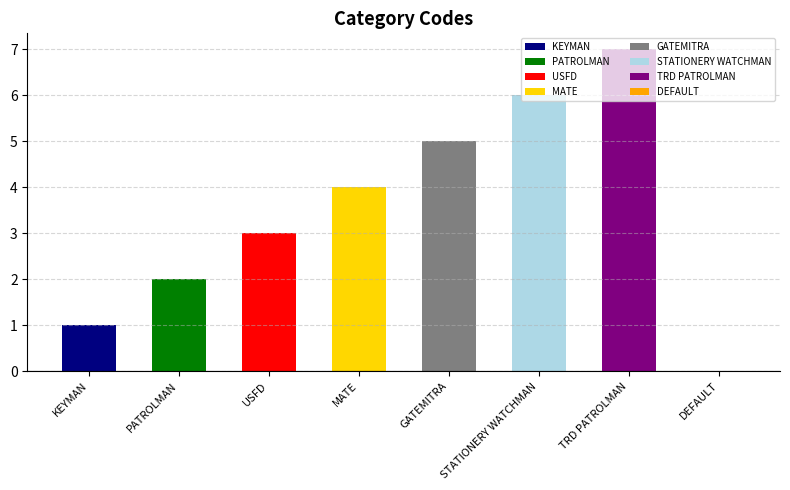

How many bars are there in total?

8